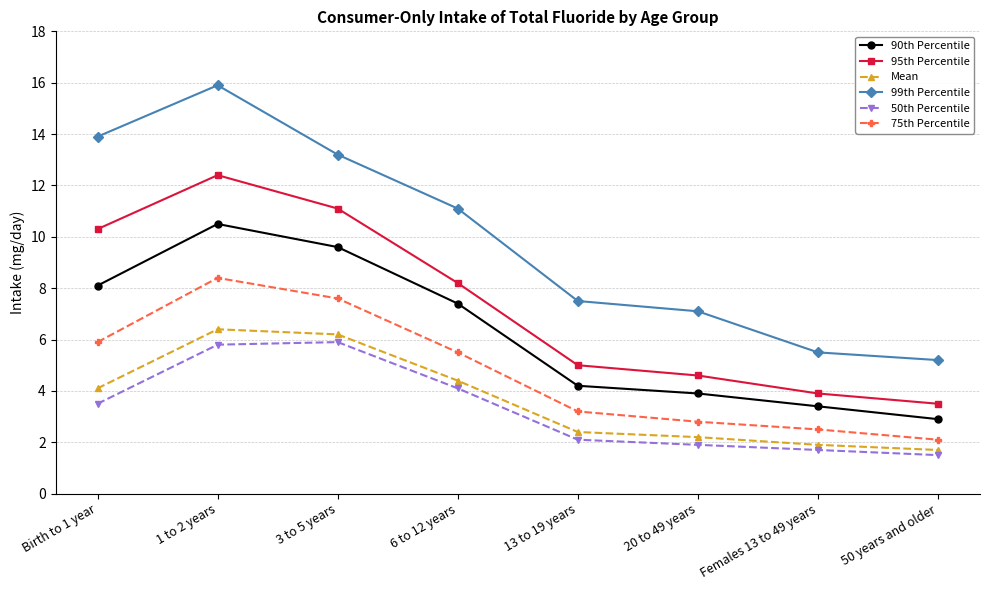

Rank the series at 13 to 19 years from lowest to highest value.

50th Percentile, Mean, 75th Percentile, 90th Percentile, 95th Percentile, 99th Percentile